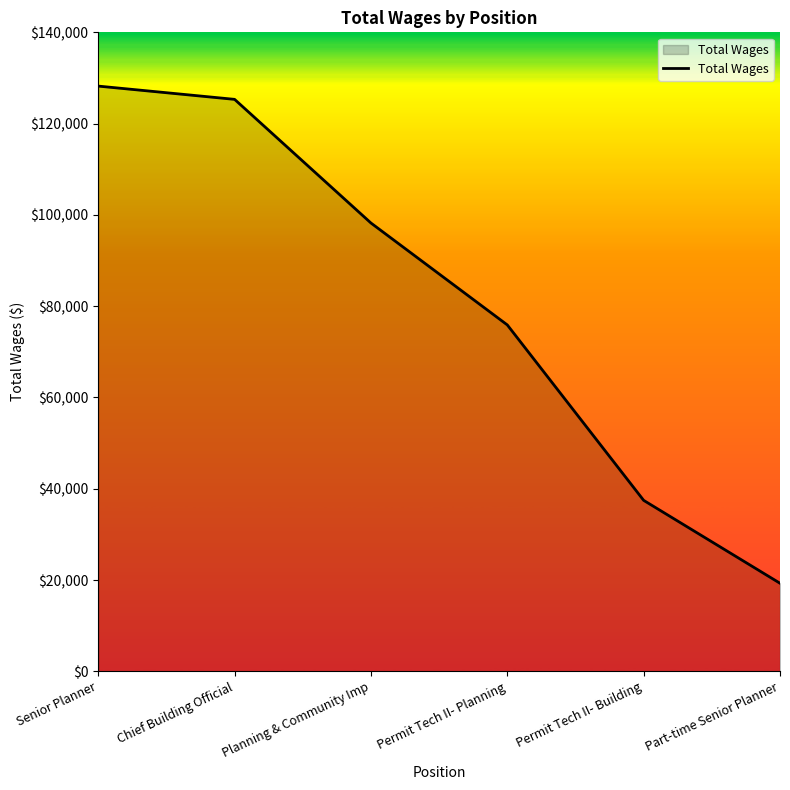

Reading left to right, what are all the values shown in this chart?

128222	125316	98226	75900	37467	19305